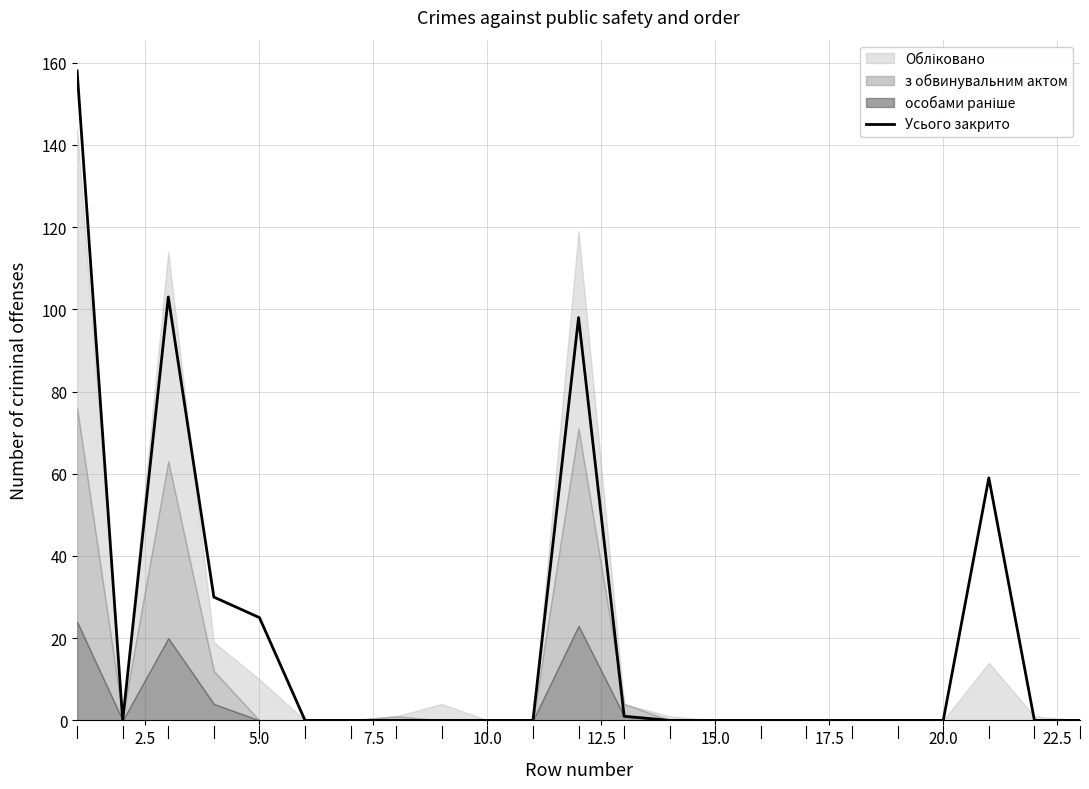

The Усього закрито series shows 0 at 20.0. True or false?

True